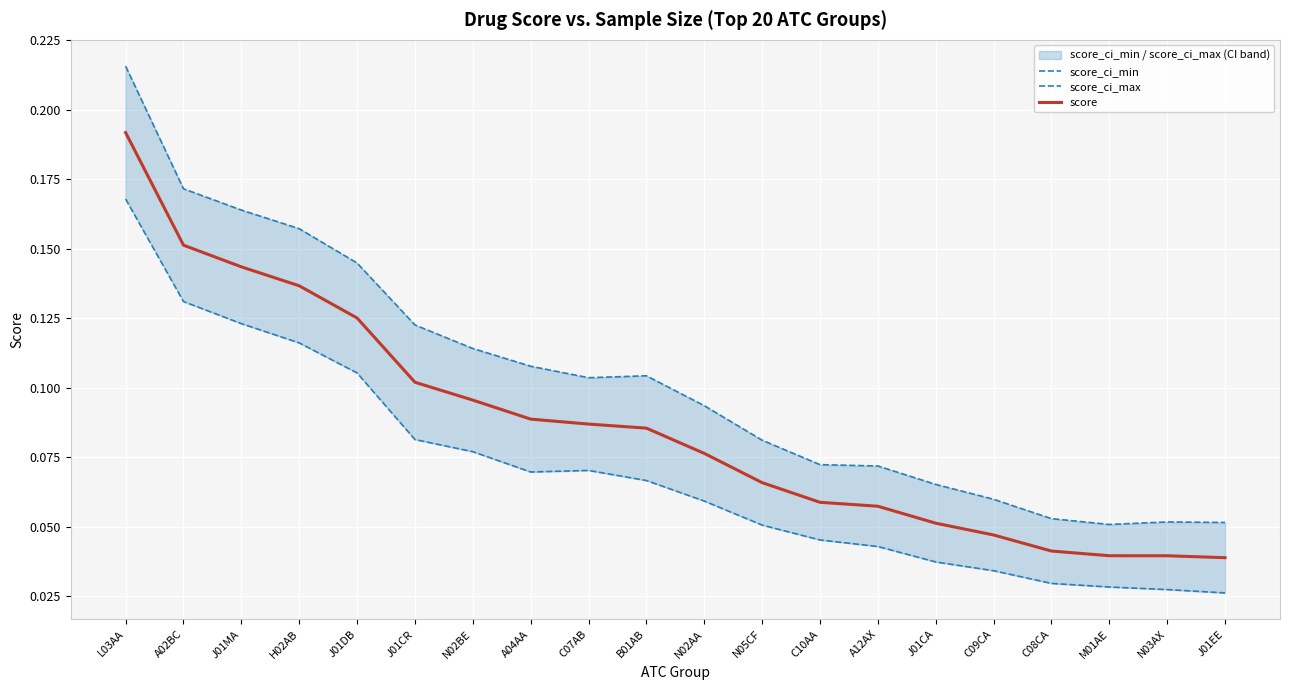

What is the difference between the maximum and minimum values in the score_ci_max series?

0.2